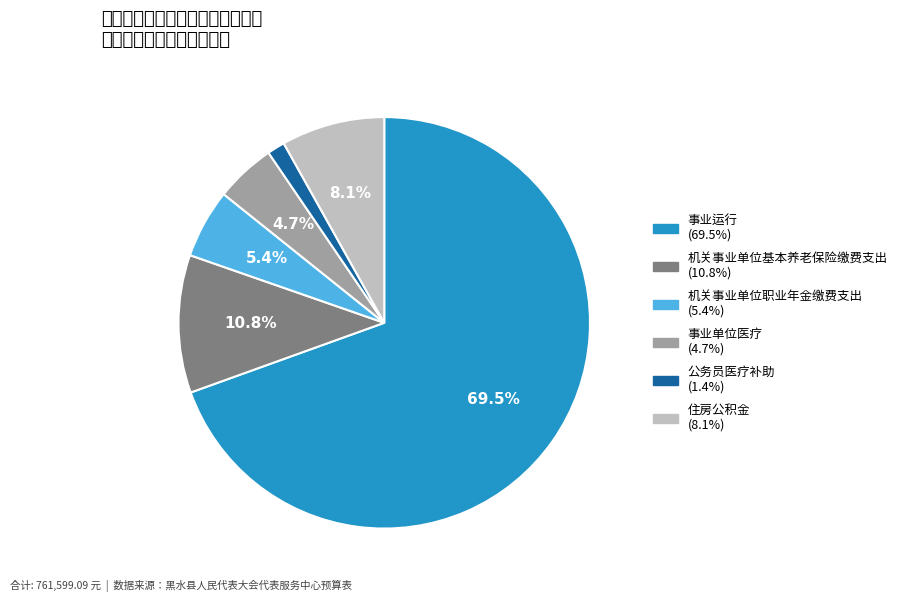

How many segments does this pie chart have?

6